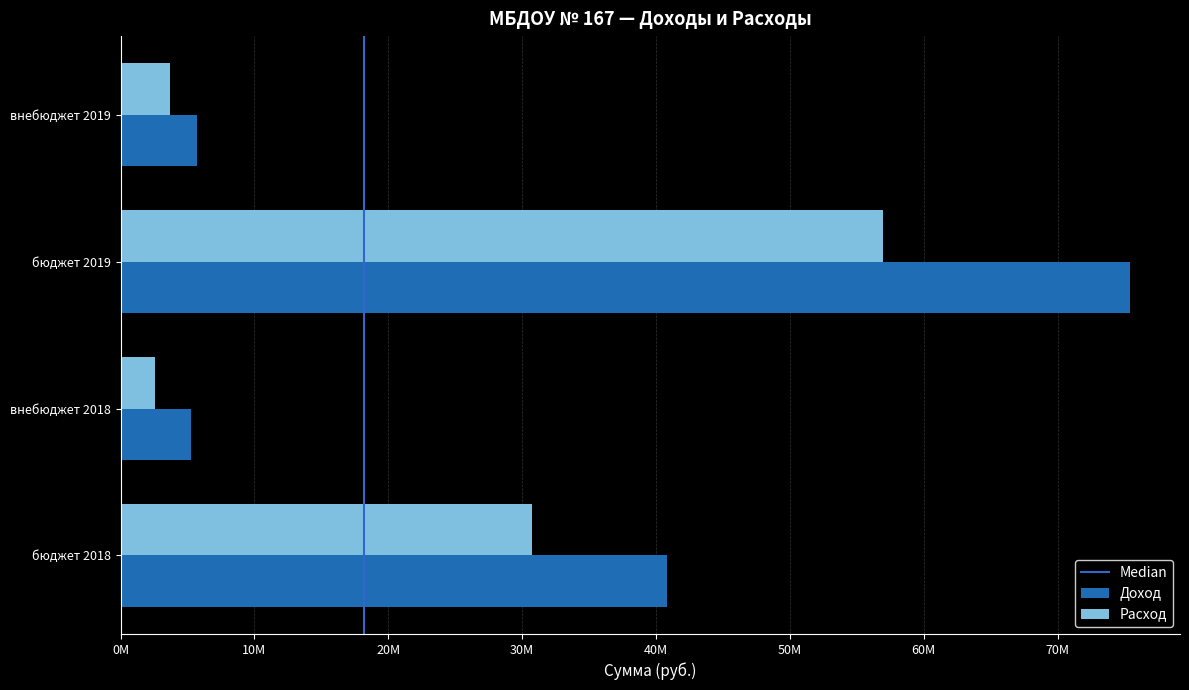

Rank the series by their maximum value, from highest to lowest.

Доход, Расход